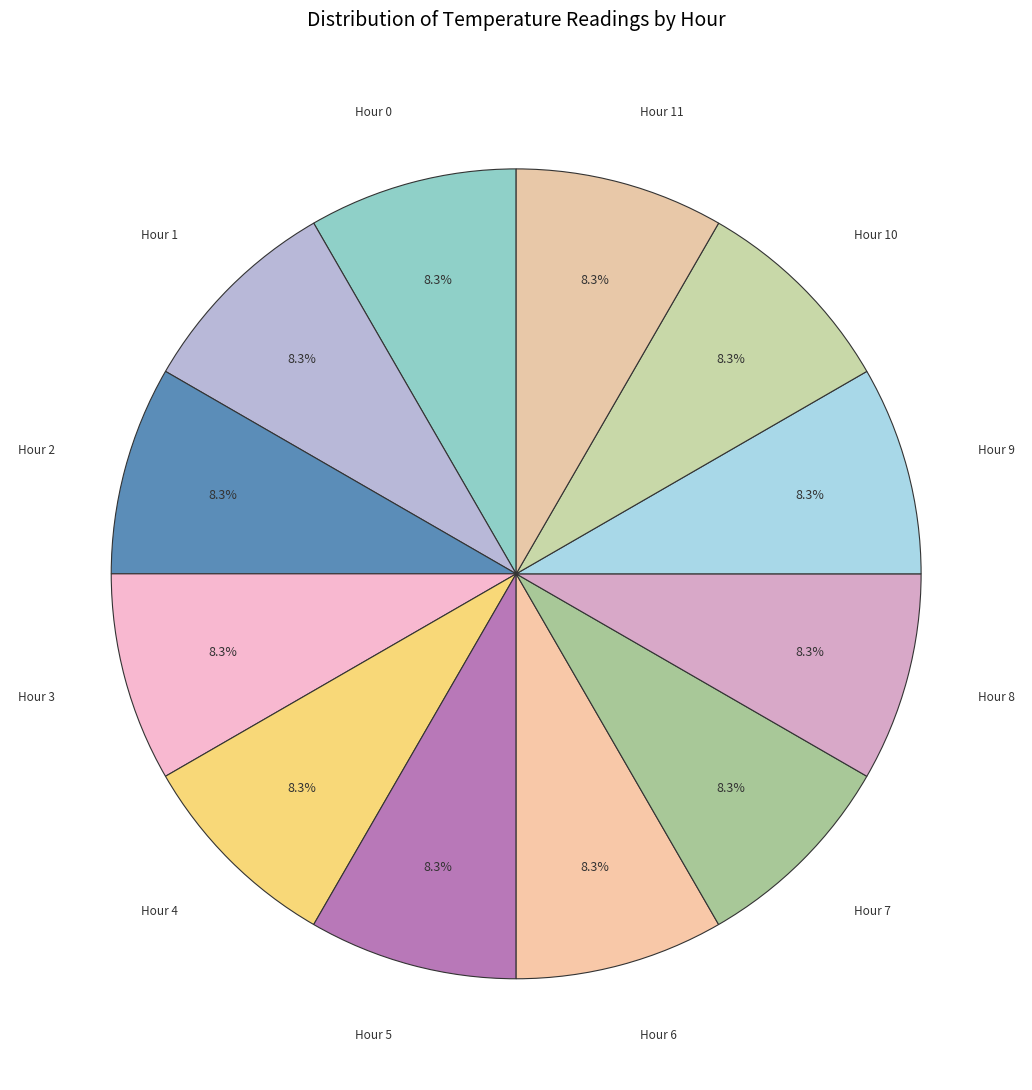

How many slices are in this pie chart?

12